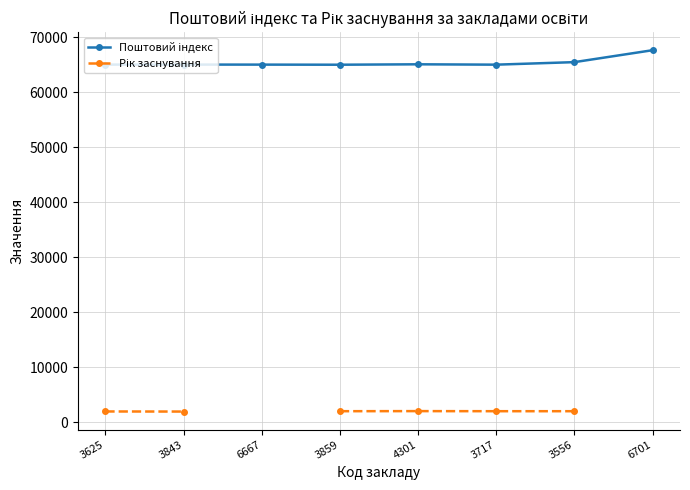

What is the label of the 4th point from the right?

4301